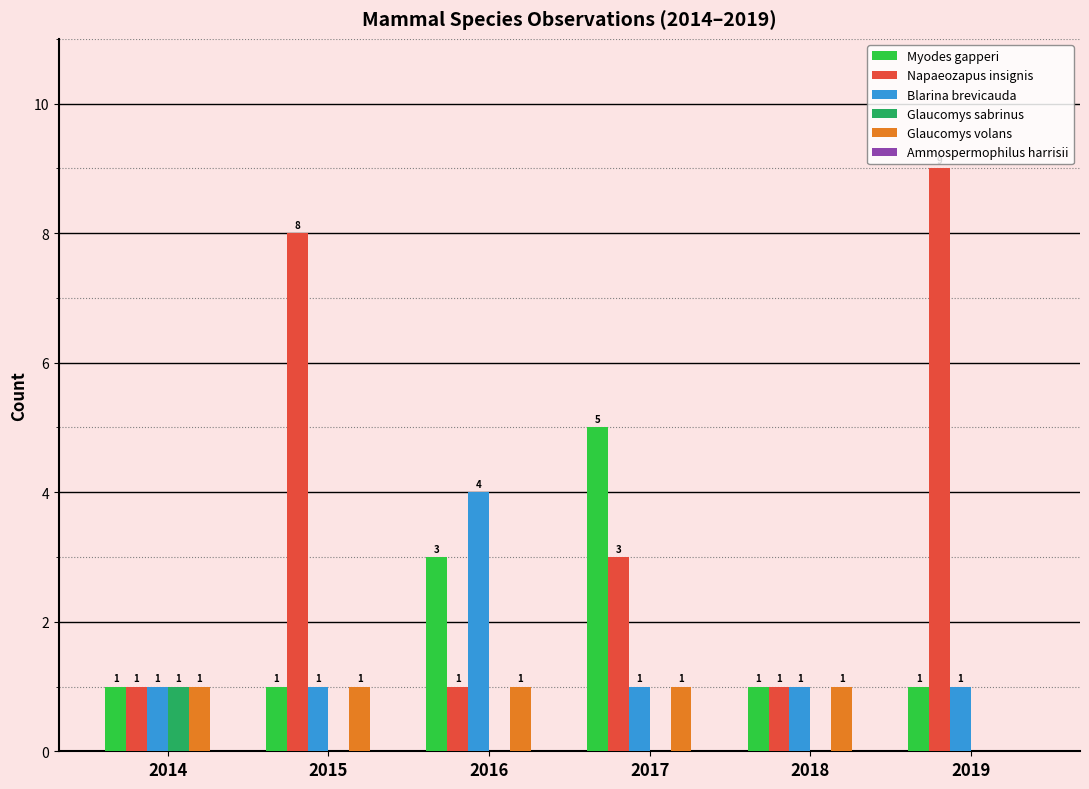

How many groups of bars are there?

6